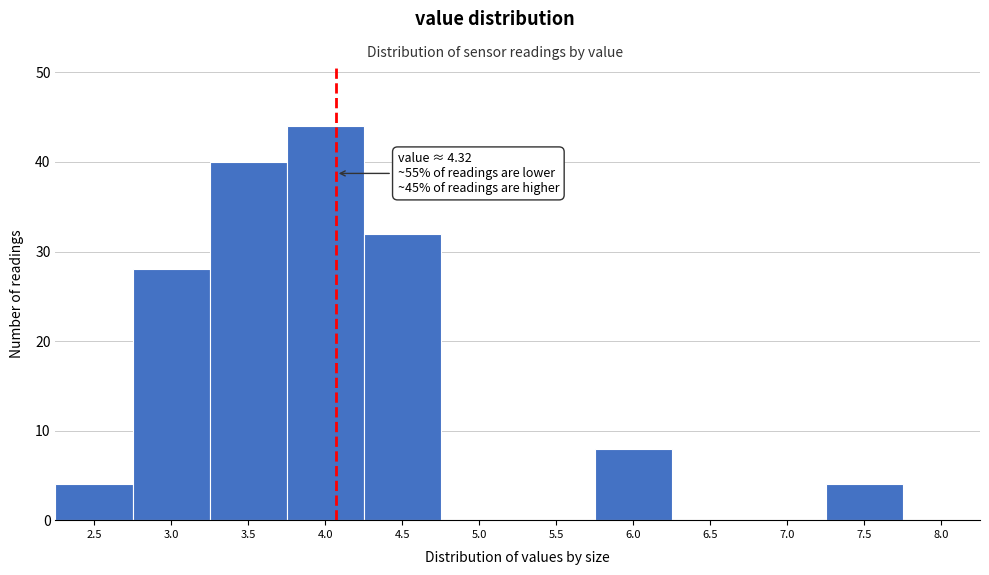

Reading left to right, list all the values displayed in this chart.

2.5=4	3.0=28	3.5=40	4.0=44	4.5=32	5.0=0	5.5=0	6.0=8	6.5=0	7.0=0	7.5=4	8.0=0